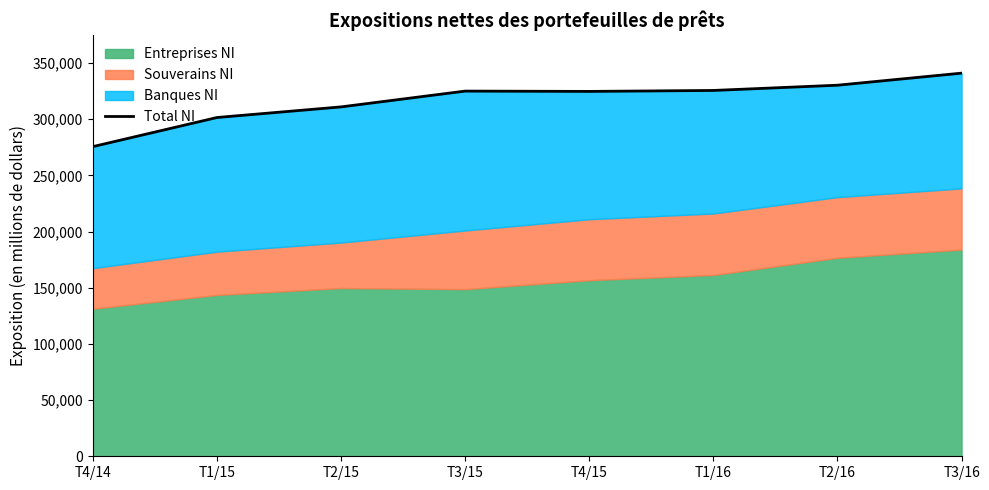

What is the change in value from T4/15 to T3/16?

+16253